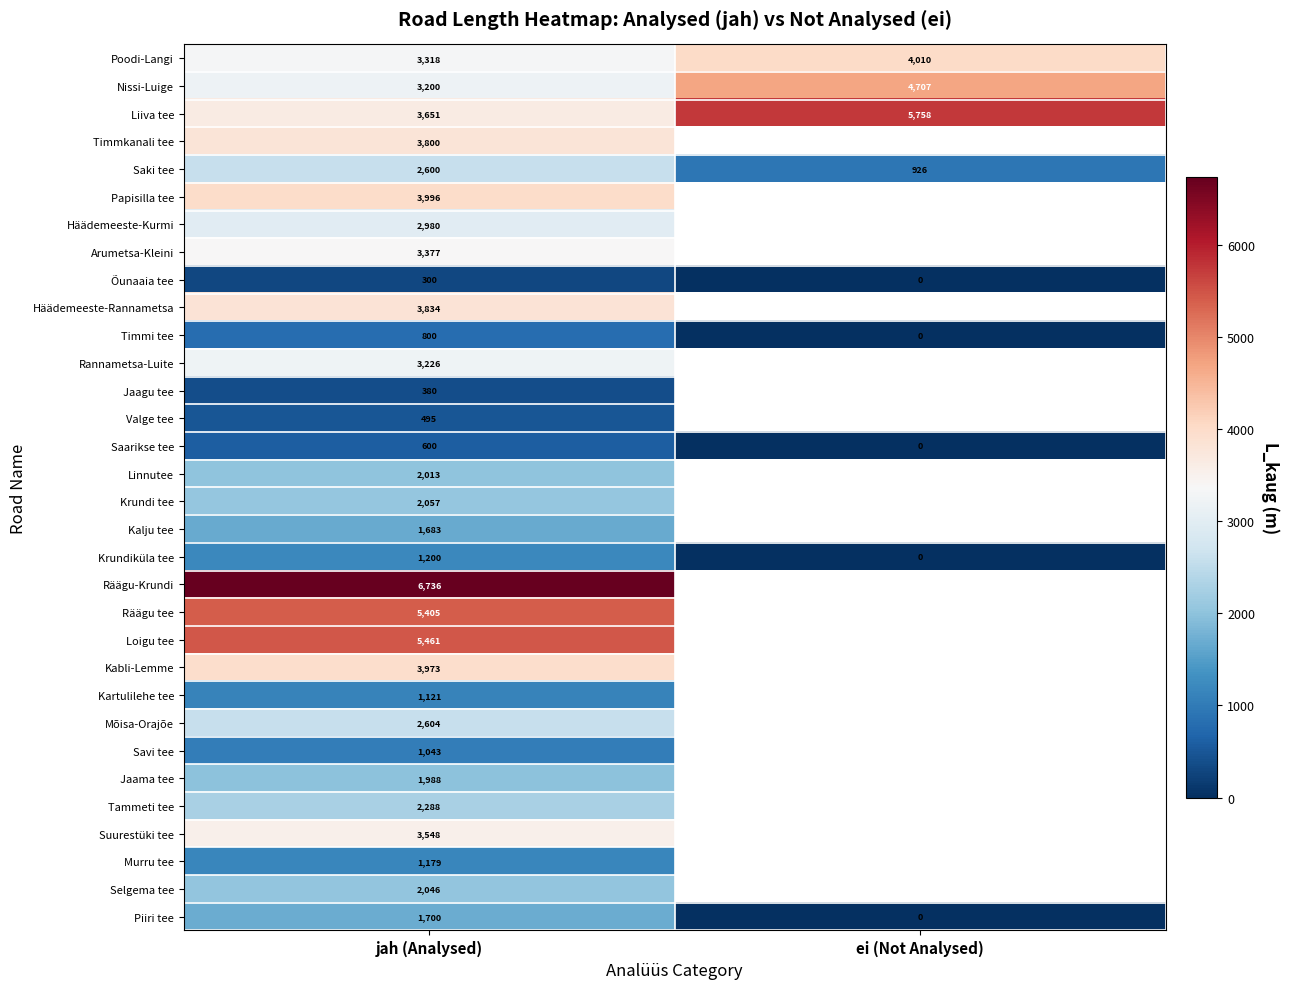

What is the difference between the highest and lowest values at ei (Not Analysed)?

5758.0